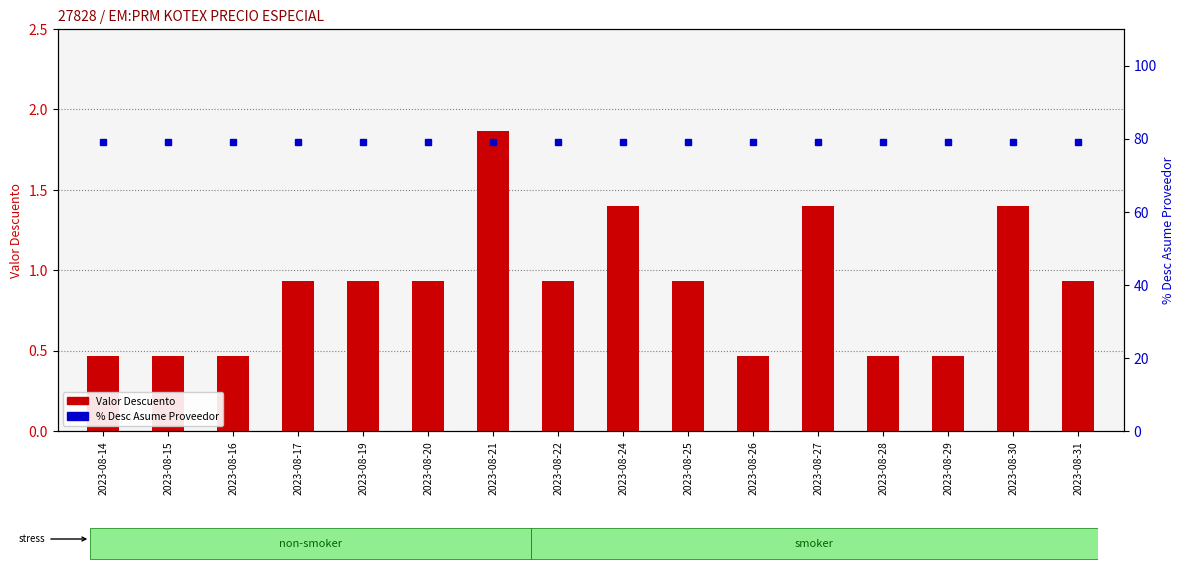

Reading left to right, list all the values displayed in this chart.

Valor Descuento: 2023-08-14=0.5	2023-08-15=0.5	2023-08-16=0.5	2023-08-17=0.9	2023-08-19=0.9	2023-08-20=0.9	2023-08-21=1.9	2023-08-22=0.9	2023-08-24=1.4	2023-08-25=0.9	2023-08-26=0.5	2023-08-27=1.4	2023-08-28=0.5	2023-08-29=0.5	2023-08-30=1.4	2023-08-31=0.9
% Desc Asume Proveedor: 2023-08-14=79.0	2023-08-15=79.0	2023-08-16=79.0	2023-08-17=79.0	2023-08-19=79.0	2023-08-20=79.0	2023-08-21=79.0	2023-08-22=79.0	2023-08-24=79.0	2023-08-25=79.0	2023-08-26=79.0	2023-08-27=79.0	2023-08-28=79.0	2023-08-29=79.0	2023-08-30=79.0	2023-08-31=79.0